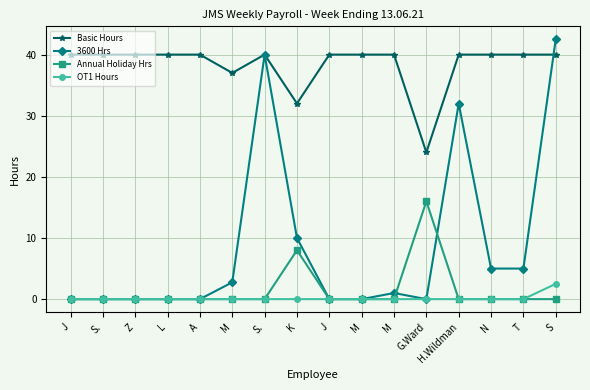

Reading left to right, extract all data points from this chart.

Basic Hours: 40.0	40.0	40.0	40.0	40.0	37.0	40.0	32.0	40.0	40.0	40.0	24.0	40.0	40.0	40.0	40.0
3600 Hrs: 0.0	0.0	0.0	0.0	0.0	2.8	40.0	10.0	0.0	0.0	1.0	0.0	32.0	5.0	5.0	42.5
Annual Holiday Hrs: 0.0	0.0	0.0	0.0	0.0	0.0	0.0	8.0	0.0	0.0	0.0	16.0	0.0	0.0	0.0	0.0
OT1 Hours: 0.0	0.0	0.0	0.0	0.0	0.0	0.0	0.0	0.0	0.0	0.0	0.0	0.0	0.0	0.0	2.5